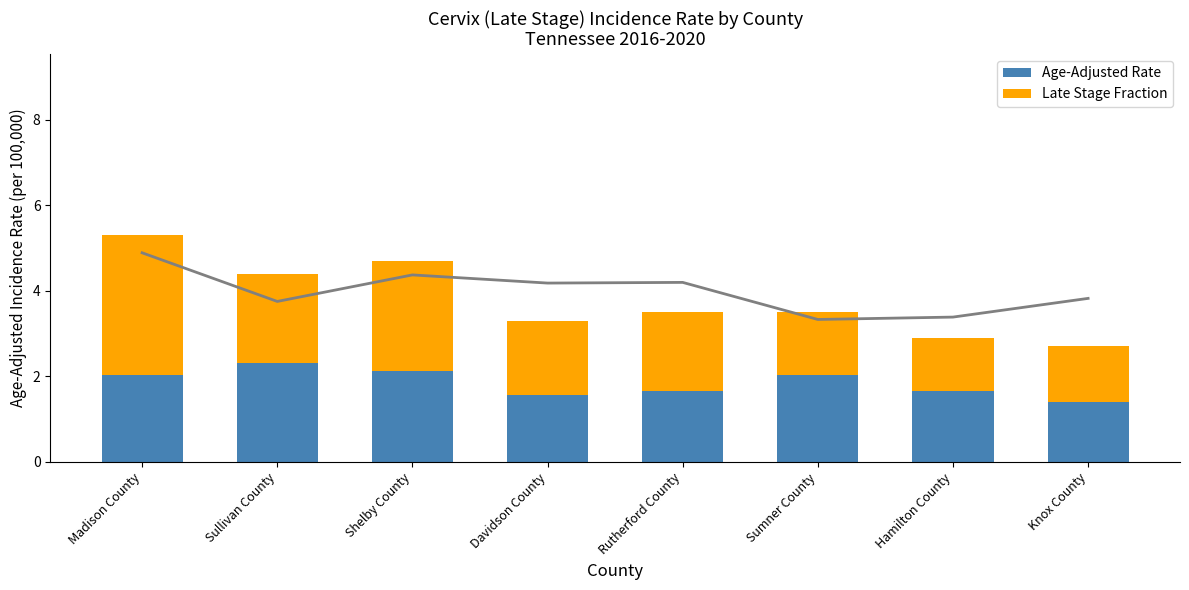

Reading left to right, extract all data points from this chart.

Age-Adjusted Rate: 2.0	2.3	2.1	1.6	1.7	2.0	1.7	1.4
Late Stage Fraction: 3.3	2.1	2.6	1.7	1.8	1.5	1.2	1.3